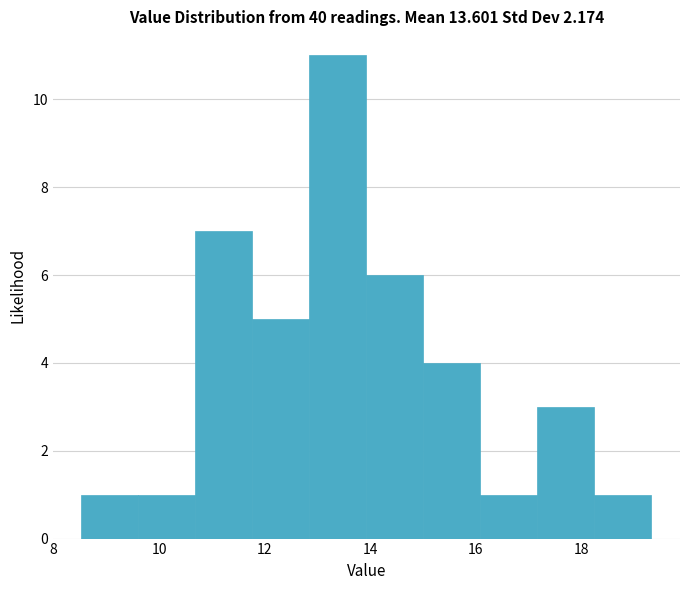

Reading left to right, list every bar in this chart as the range it spans on the x-axis followed by its height. Neither the bar edges nor the heights are printed on the chart, so give them approximately, as read against the axes.

8.6 to 9.6: 1
9.6 to 10.6: 1
10.6 to 11.8: 7
11.8 to 12.8: 5
12.8 to 14.0: 11
14.0 to 15.0: 6
15.0 to 16.0: 4
16.0 to 17.2: 1
17.2 to 18.2: 3
18.2 to 19.4: 1